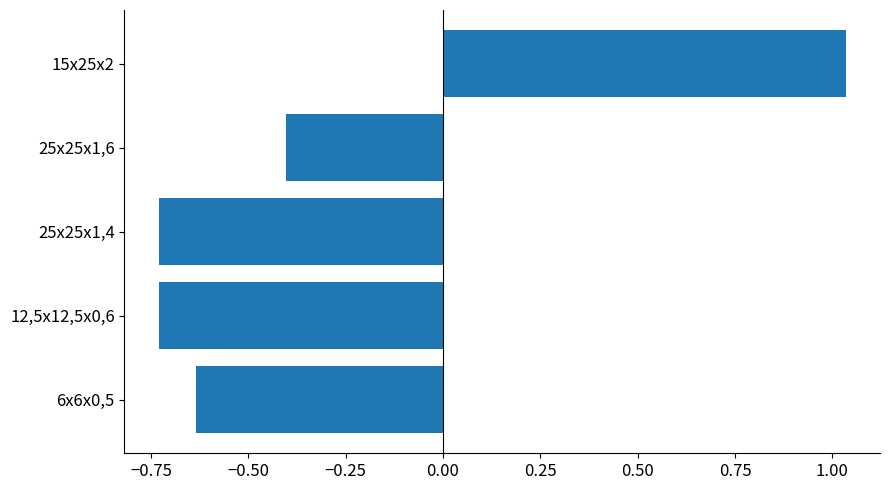

Between 15х25х2 and 12,5х12,5х0,6, which is larger?

15х25х2